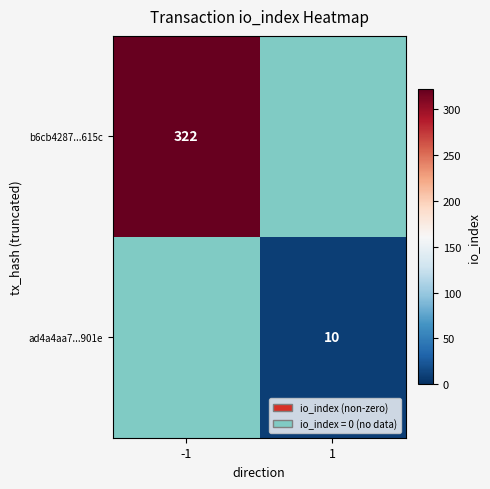

The value of b6cb4287...615c at -1 is 474. True or false?

False